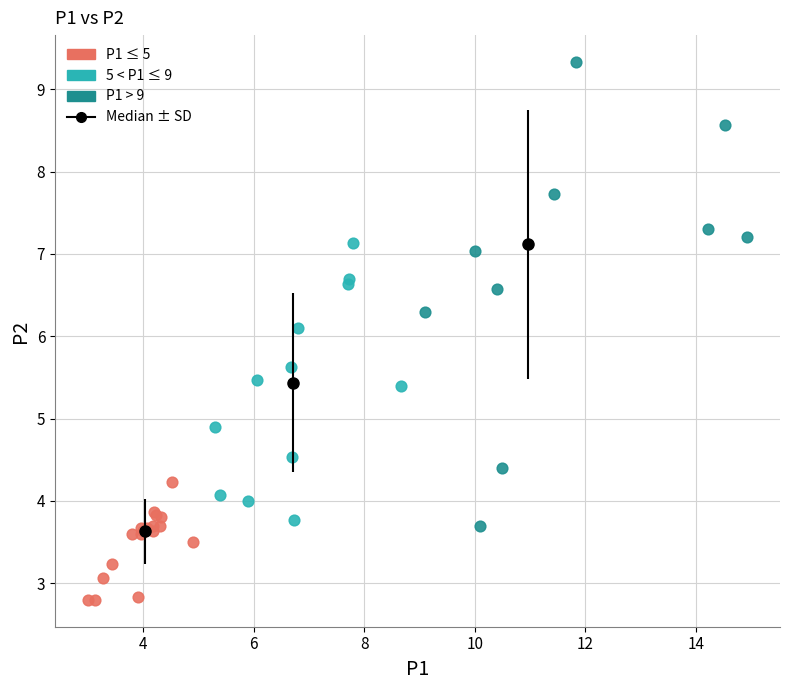

Which series has the largest Y range (max minus min)?

P1 > 9